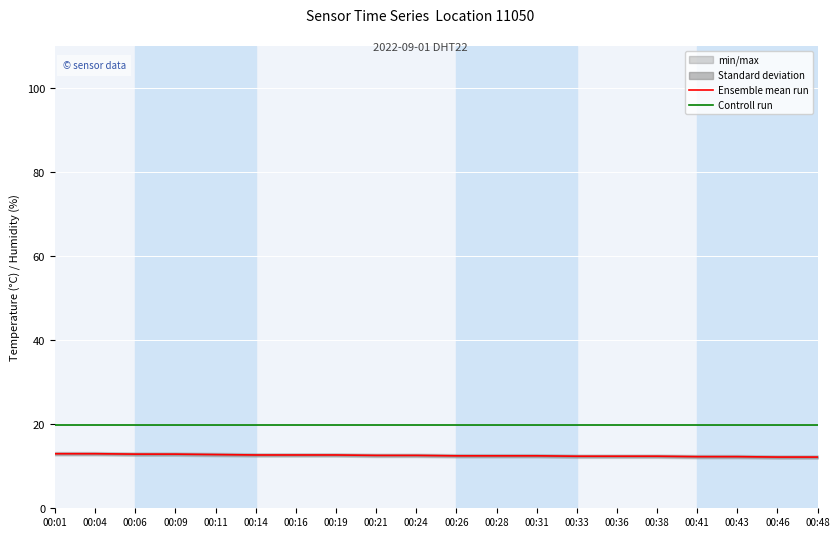

Rank the categories by Ensemble mean run value from lowest to highest.

00:46, 00:48, 00:41, 00:43, 00:33, 00:36, 00:38, 00:26, 00:28, 00:31, 00:21, 00:24, 00:14, 00:16, 00:19, 00:11, 00:06, 00:09, 00:01, 00:04